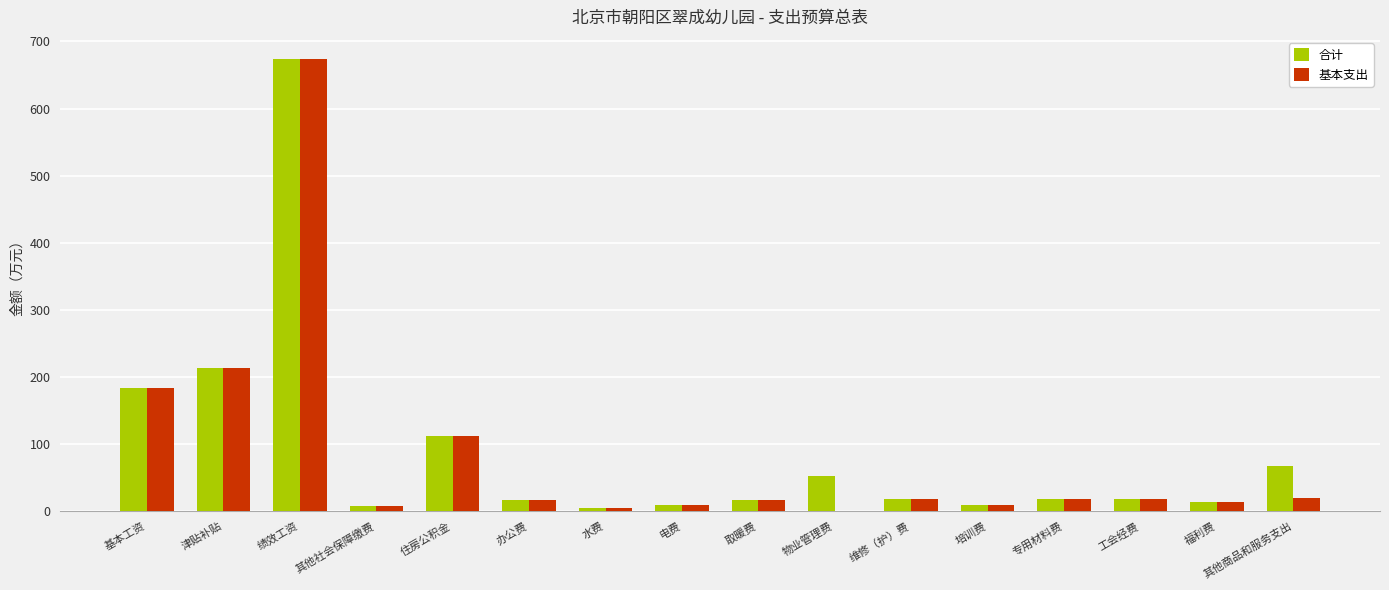

What is the sum of all 基本支出 values?

1336.1